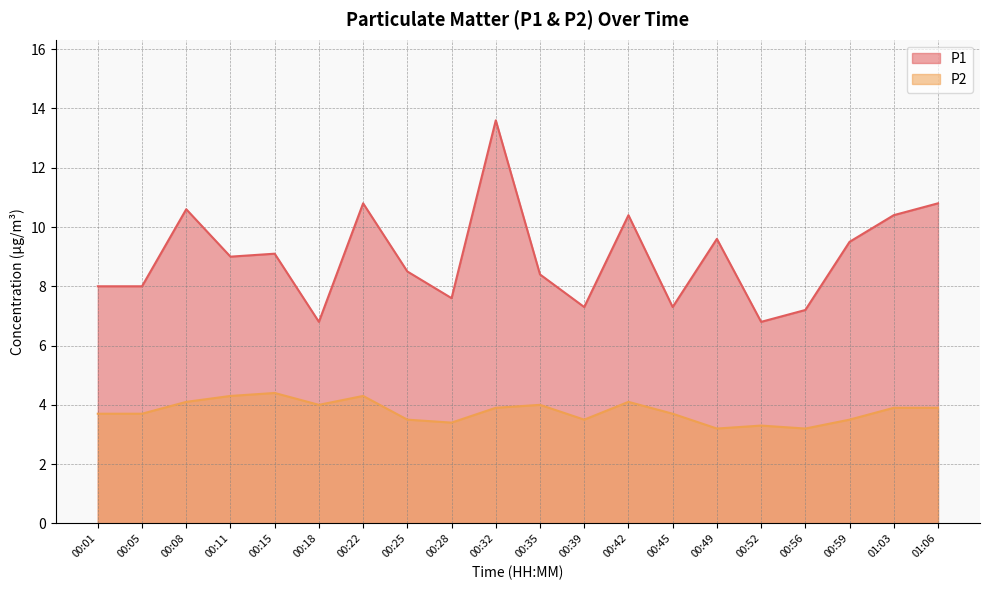

Reading left to right, transcribe all the data shown in this chart.

P1: 8.0	8.0	10.6	9.0	9.1	6.8	10.8	8.5	7.6	13.6	8.4	7.3	10.4	7.3	9.6	6.8	7.2	9.5	10.4	10.8
P2: 3.7	3.7	4.1	4.3	4.4	4.0	4.3	3.5	3.4	3.9	4.0	3.5	4.1	3.7	3.2	3.3	3.2	3.5	3.9	3.9